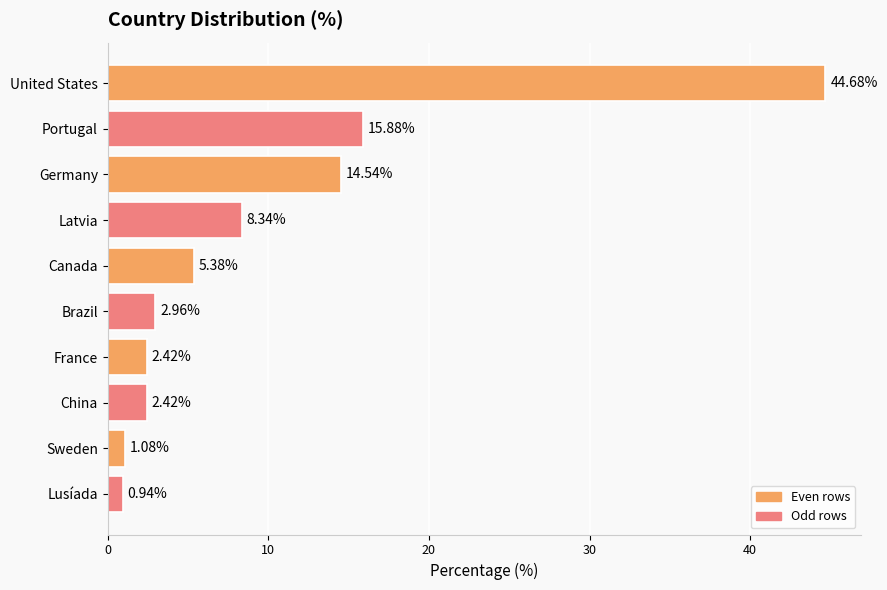

What is the label of the 6th bar from the bottom?

Canada